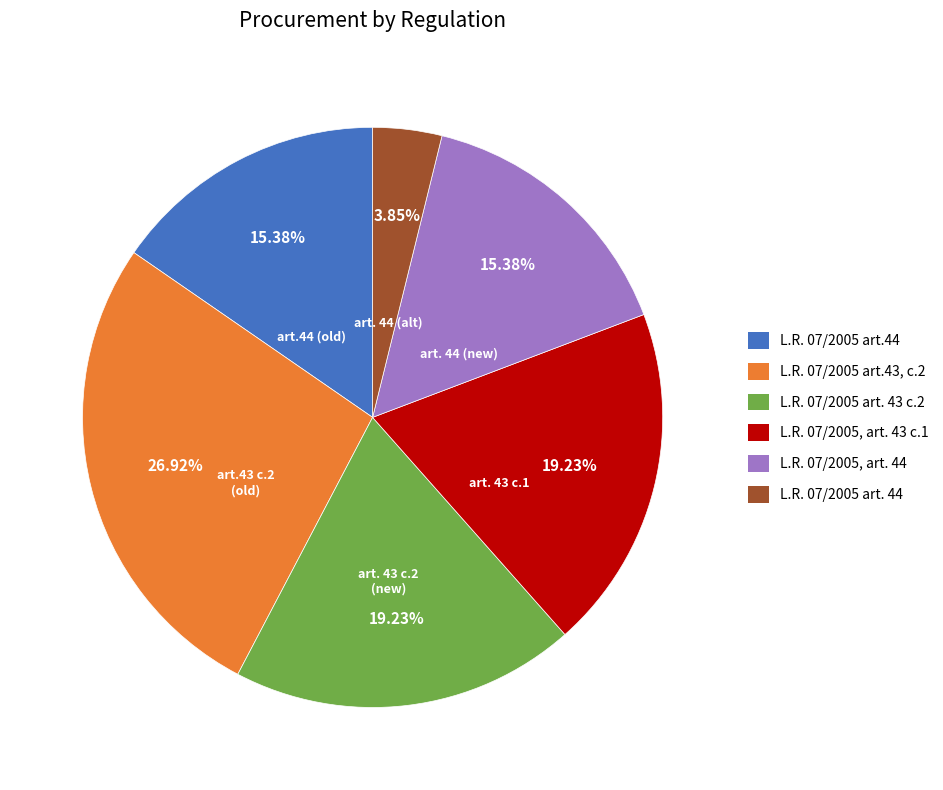

To the nearest percent, what percentage of the pie is L.R. 07/2005 art. 44?

4%